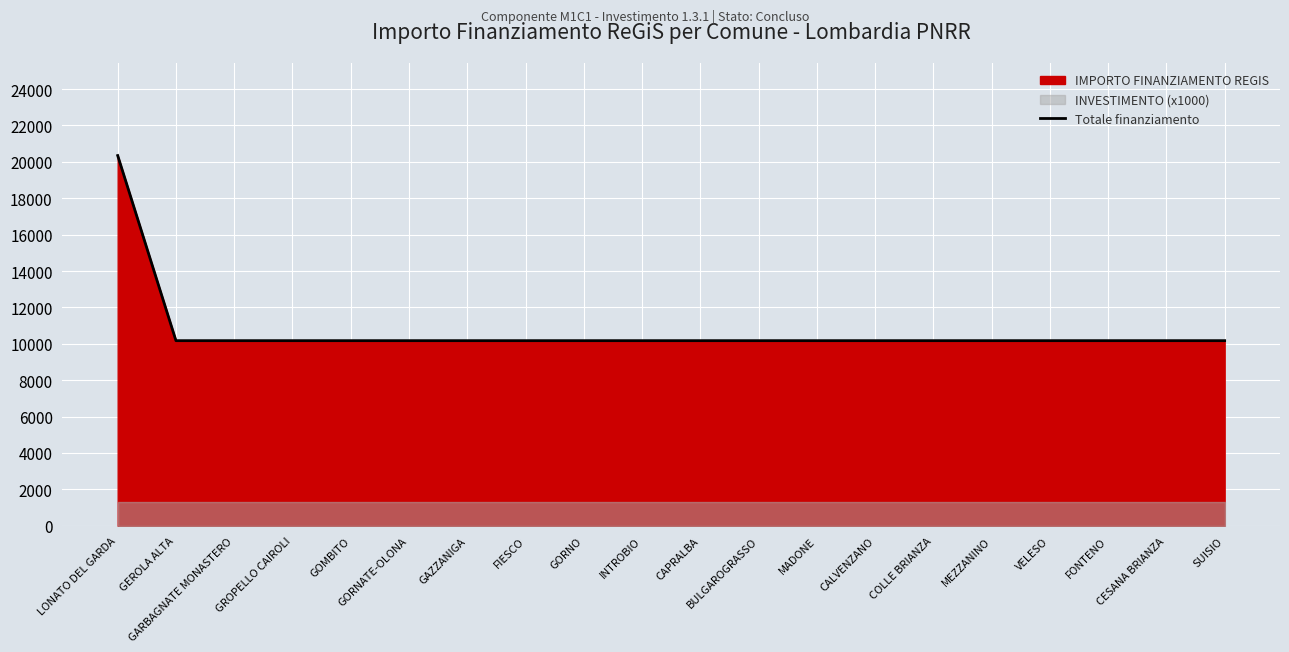

Between MADONE and GEROLA ALTA, which is larger?

MADONE